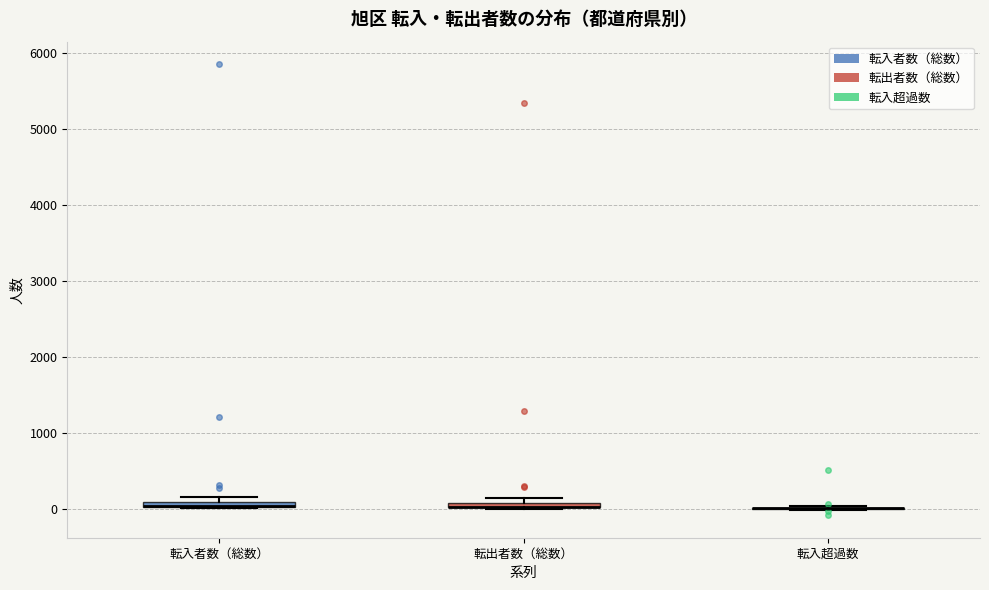

Where is the upper edge of the box for 転出者数（総数） on the y-axis? The values are not printed on the chart, so give them approximately, as read against the axis.

100